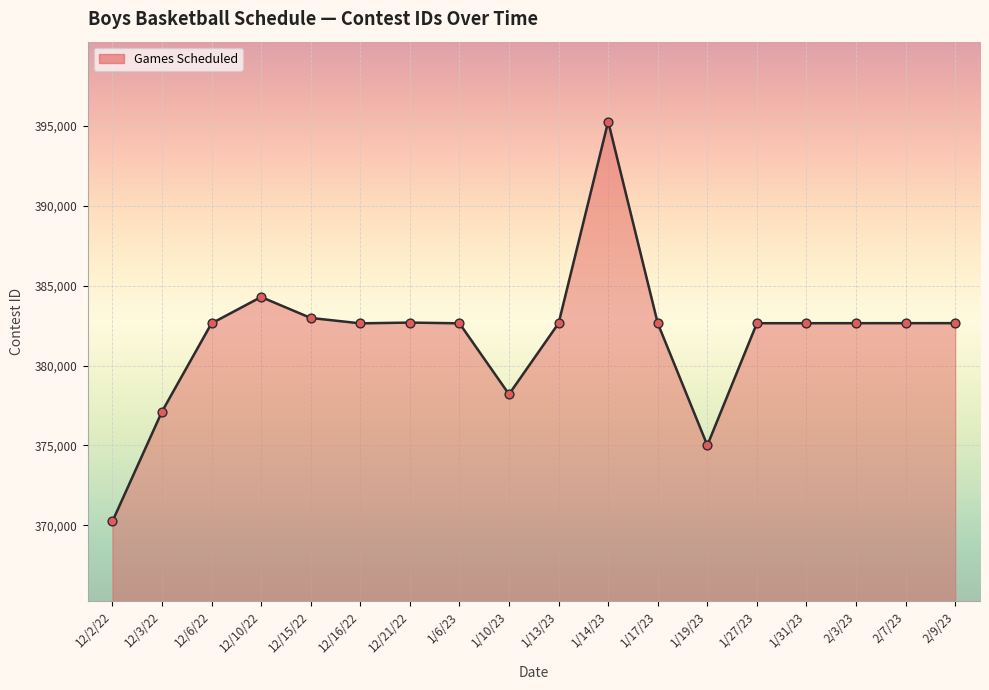

What is the change in value from 1/17/23 to 1/27/23?

+3